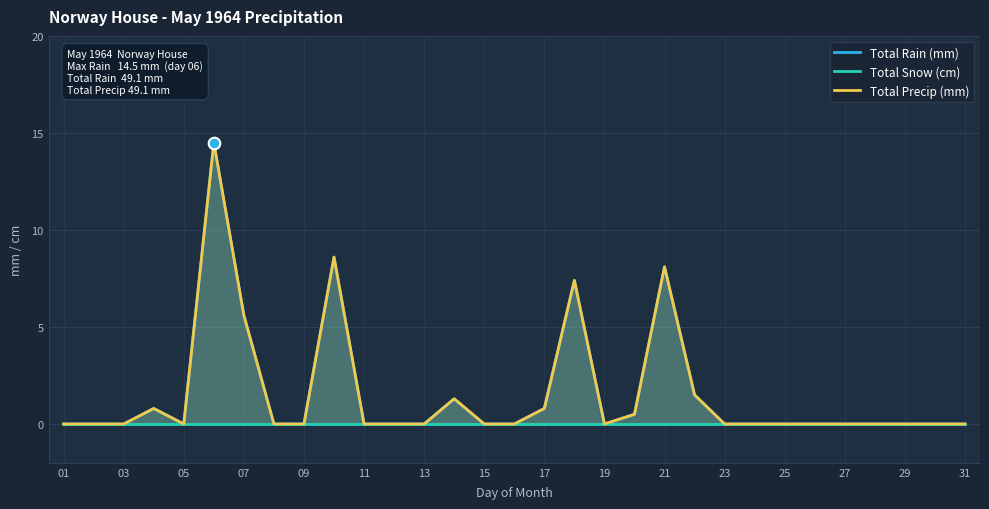

Which series reaches the minimum Y coordinate?

Total Rain (mm)